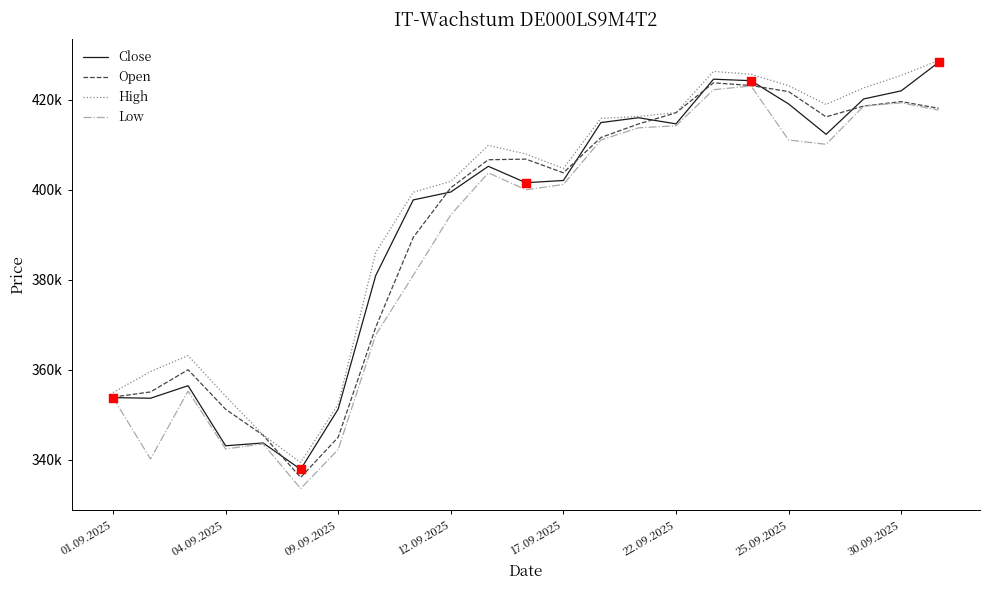

Does the chart have visible grid lines?

No